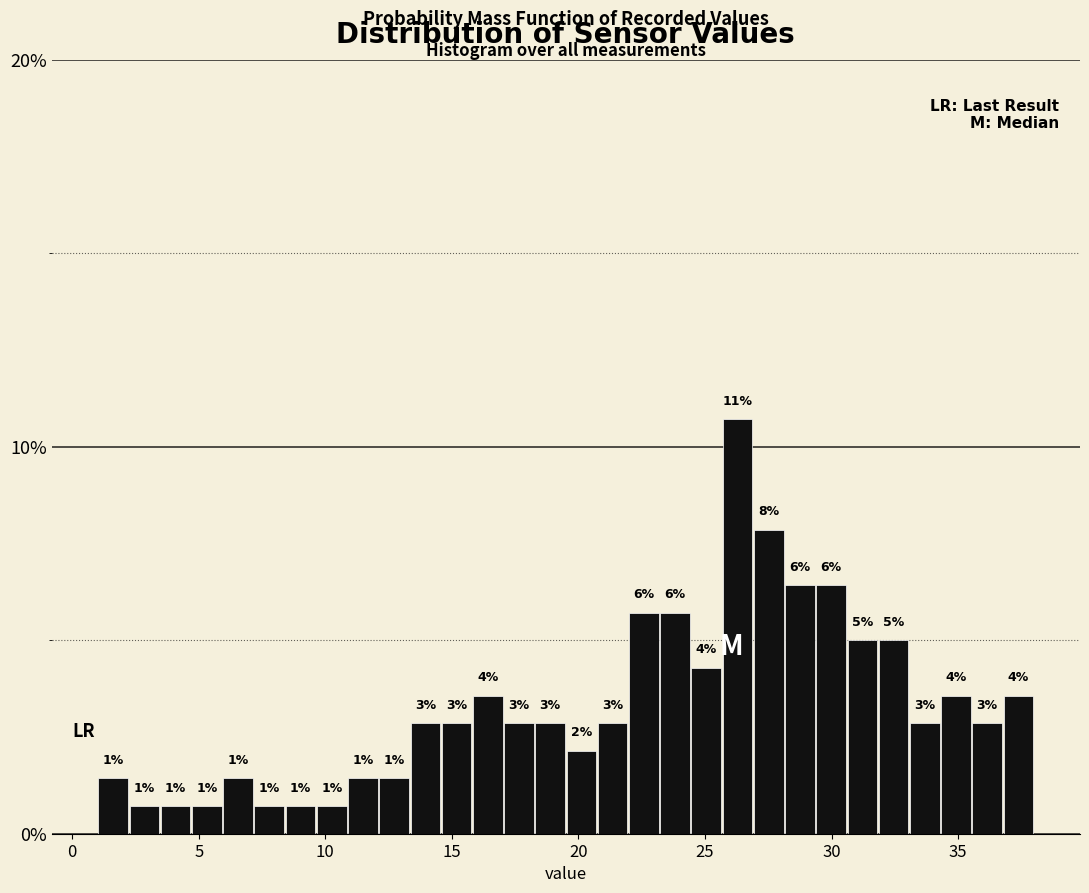

Around what value on the x-axis is the tallest bar? Give the approximate position of its centre, as read against the axis.

26.5